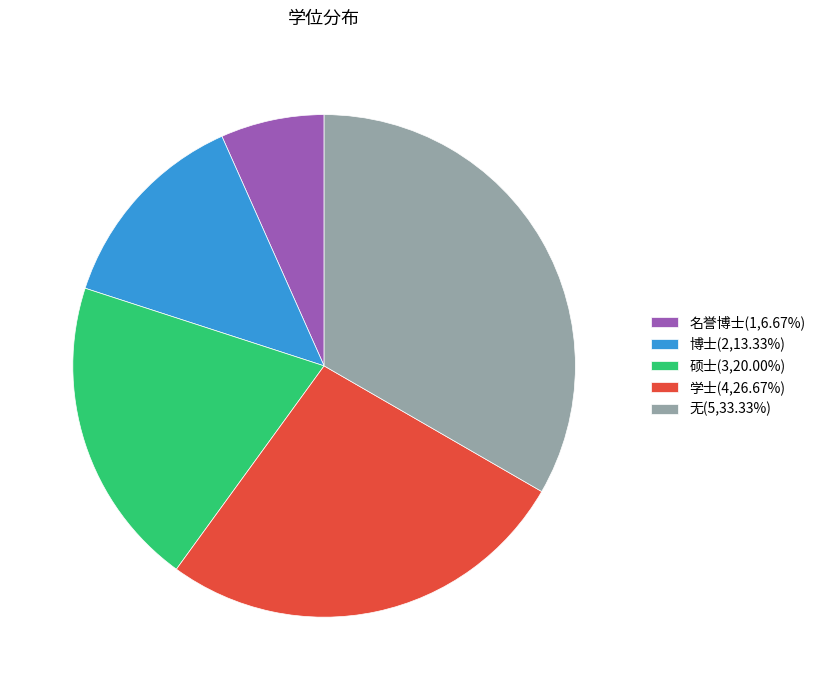

Approximately how many times larger is the value at 无(5,33.33%) compared to 名誉博士(1,6.67%)?

5.0